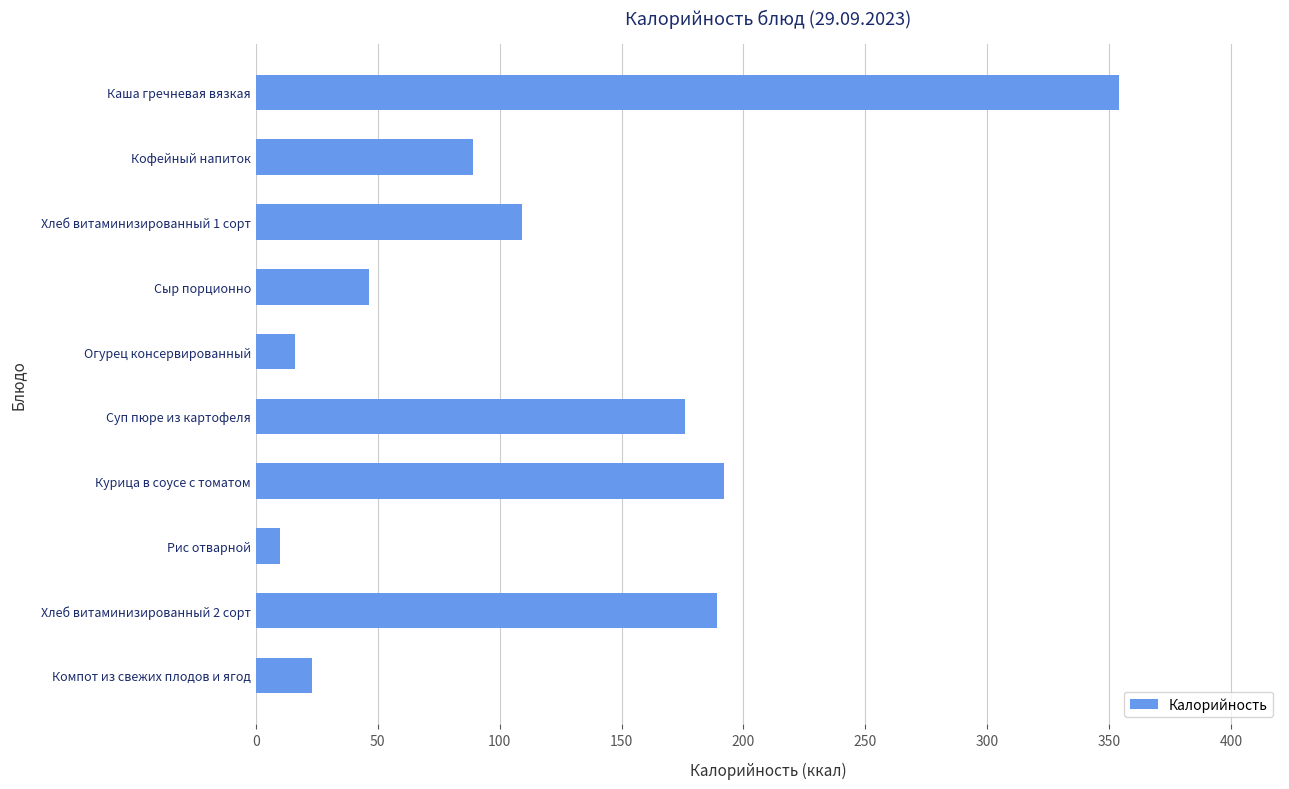

Reading bottom to top, what are all the values shown in this chart?

23.0	189.0	10.0	192.0	176.0	16.0	46.5	109.0	89.0	354.0